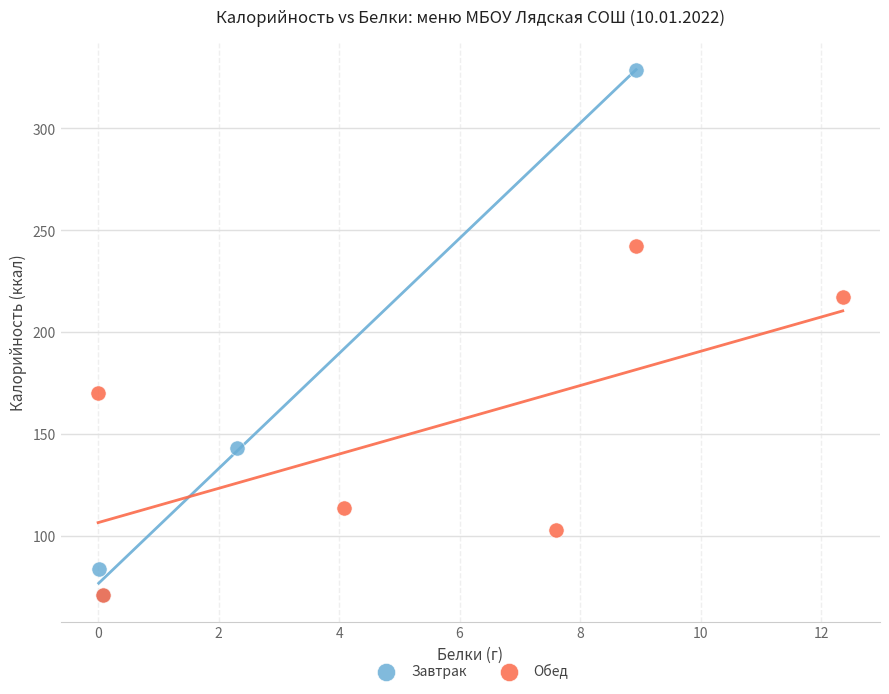

Which series has the largest Y range (max minus min)?

Завтрак